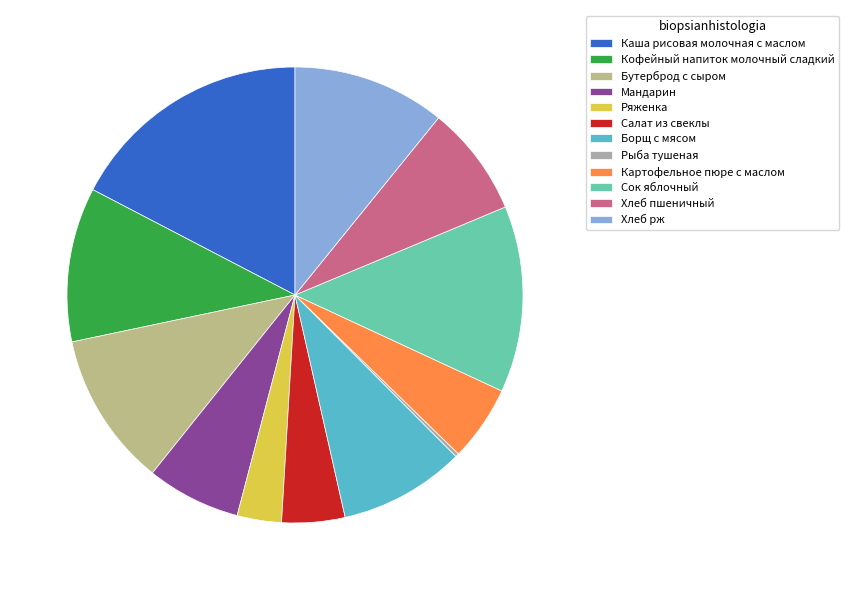

Does Картофельное пюре с маслом represent more than half of the total?

No